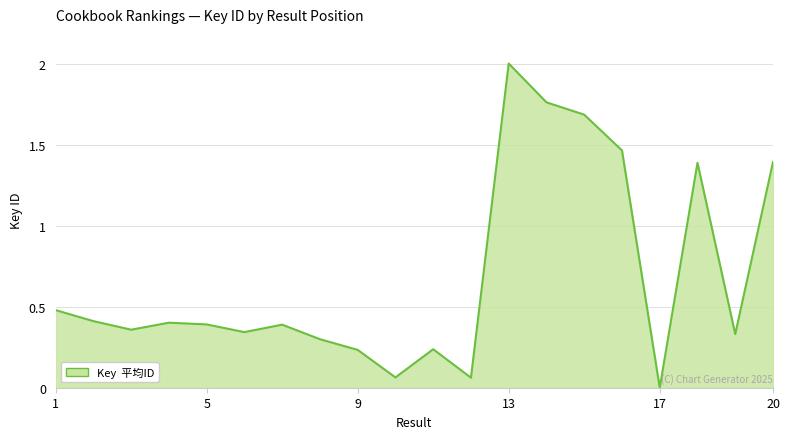

What is the difference between the maximum and minimum values?

2.0